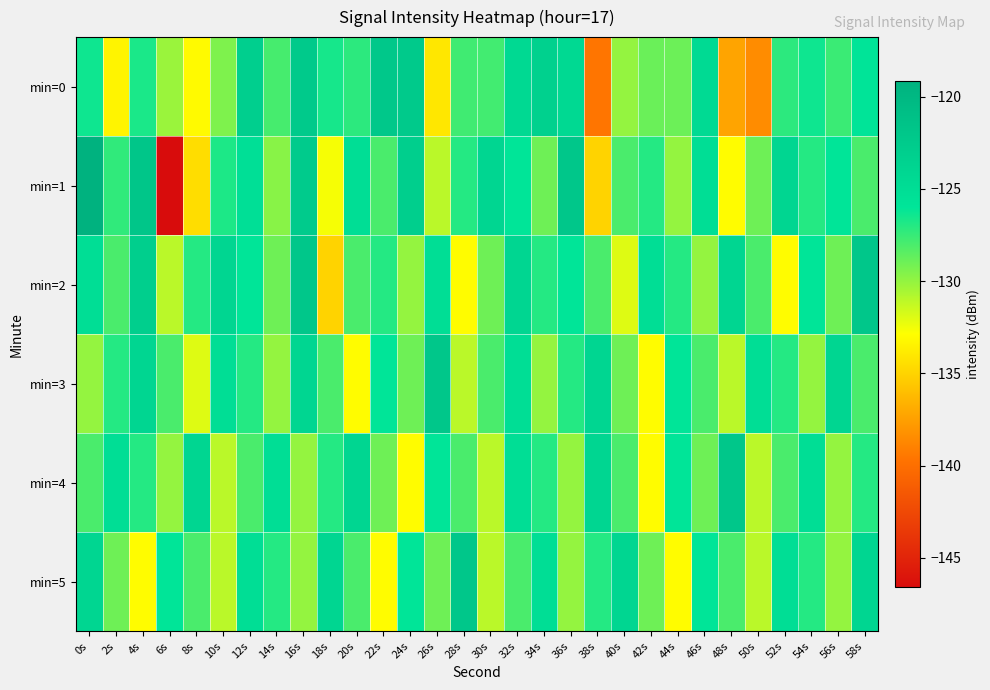

Rank the series at 14s from highest to lowest value.

min=4, min=5, min=0, min=2, min=1, min=3